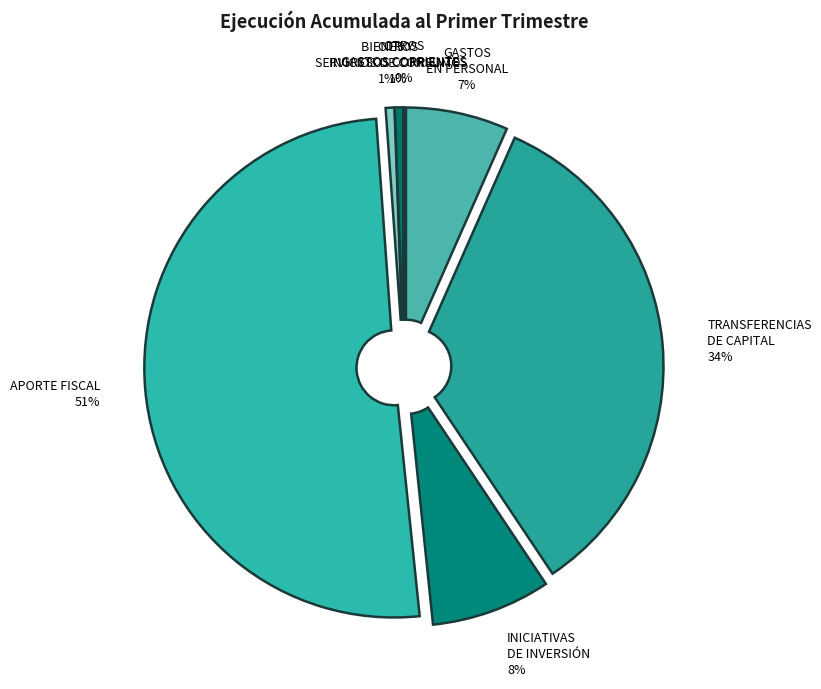

Count the number of slices in the pie.

7